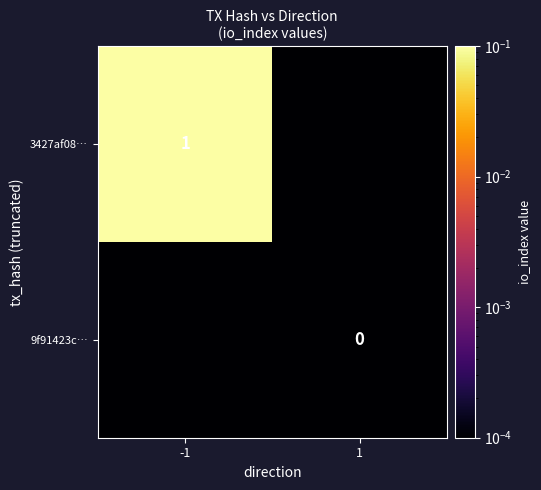

How many series are shown in this chart?

2